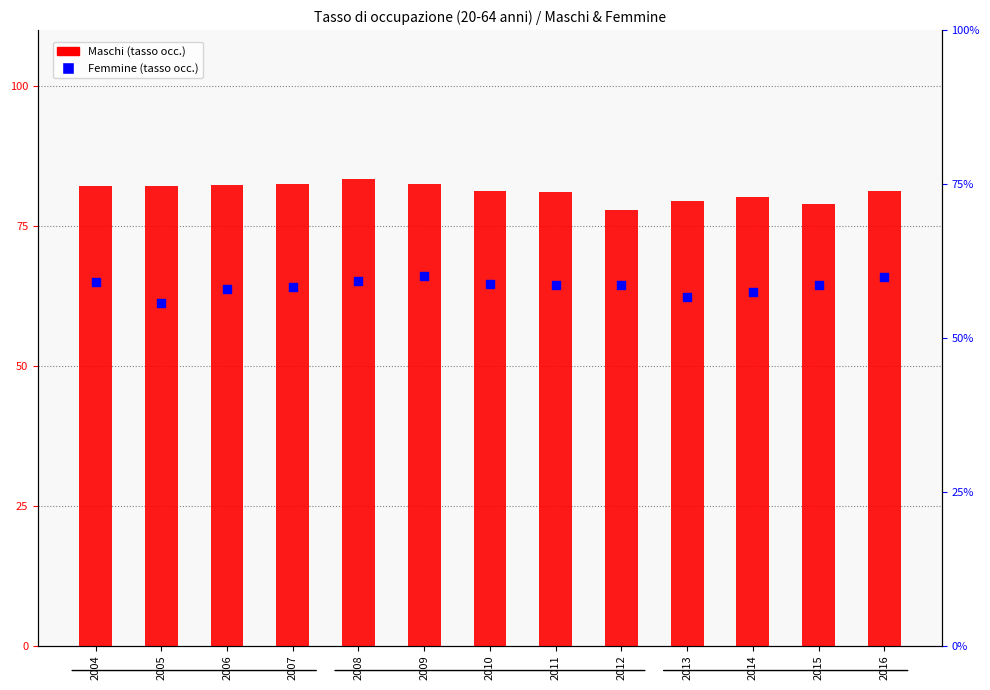

Which series contains the lowest Y value?

Femmine (tasso occupazione)